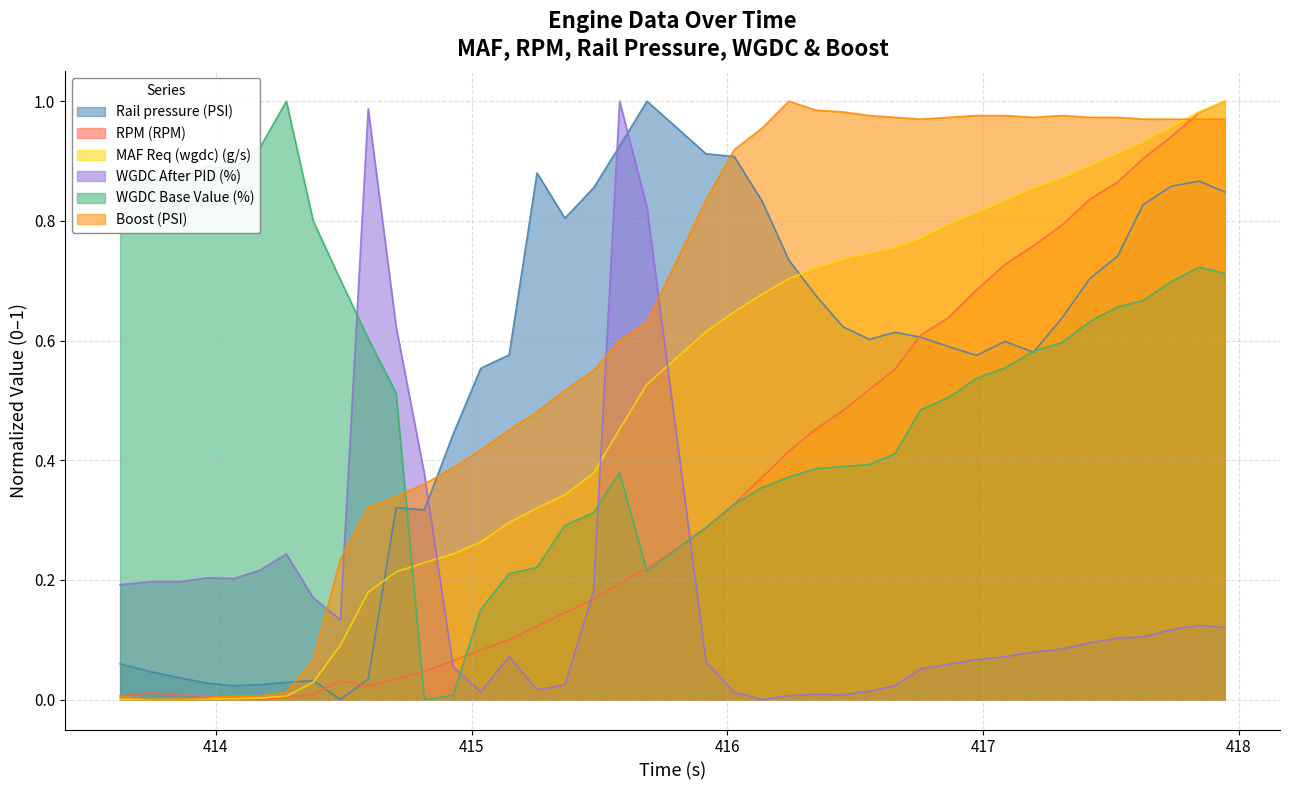

Reading left to right, what are all the values shown in this chart?

Rail pressure (PSI): 0.1	0.0	0.0	0.0	0.0	0.0	0.0	0.0	0.0	0.0	0.3	0.3	0.4	0.6	0.6	0.9	0.8	0.9	0.9	1.0	0.9	0.9	0.8	0.7	0.7	0.6	0.6	0.6	0.6	0.6	0.6	0.6	0.6	0.6	0.7	0.7	0.8	0.9	0.9	0.8
RPM (RPM): 0.0	0.0	0.0	0.0	0.0	0.0	0.0	0.0	0.0	0.0	0.0	0.0	0.1	0.1	0.1	0.1	0.1	0.2	0.2	0.2	0.3	0.3	0.4	0.4	0.5	0.5	0.5	0.6	0.6	0.6	0.7	0.7	0.8	0.8	0.8	0.9	0.9	0.9	1.0	1.0
MAF Req (wgdc) (g/s): 0.0	0.0	0.0	0.0	0.0	0.0	0.0	0.0	0.1	0.2	0.2	0.2	0.2	0.3	0.3	0.3	0.3	0.4	0.5	0.5	0.6	0.6	0.7	0.7	0.7	0.7	0.7	0.8	0.8	0.8	0.8	0.8	0.9	0.9	0.9	0.9	0.9	1.0	1.0	1.0
WGDC After PID (%): 0.2	0.2	0.2	0.2	0.2	0.2	0.2	0.2	0.1	1.0	0.6	0.4	0.1	0.0	0.1	0.0	0.0	0.2	1.0	0.8	0.1	0.0	0.0	0.0	0.0	0.0	0.0	0.0	0.1	0.1	0.1	0.1	0.1	0.1	0.1	0.1	0.1	0.1	0.1	0.1
WGDC Base Value (%): 0.9	0.9	0.9	0.9	0.9	0.9	1.0	0.8	0.7	0.6	0.5	0.0	0.0	0.2	0.2	0.2	0.3	0.3	0.4	0.2	0.3	0.3	0.4	0.4	0.4	0.4	0.4	0.4	0.5	0.5	0.5	0.6	0.6	0.6	0.6	0.7	0.7	0.7	0.7	0.7
Boost (PSI): 0.0	0.0	0.0	0.0	0.0	0.0	0.0	0.1	0.2	0.3	0.3	0.4	0.4	0.4	0.5	0.5	0.5	0.5	0.6	0.6	0.8	0.9	1.0	1.0	1.0	1.0	1.0	1.0	1.0	1.0	1.0	1.0	1.0	1.0	1.0	1.0	1.0	1.0	1.0	1.0